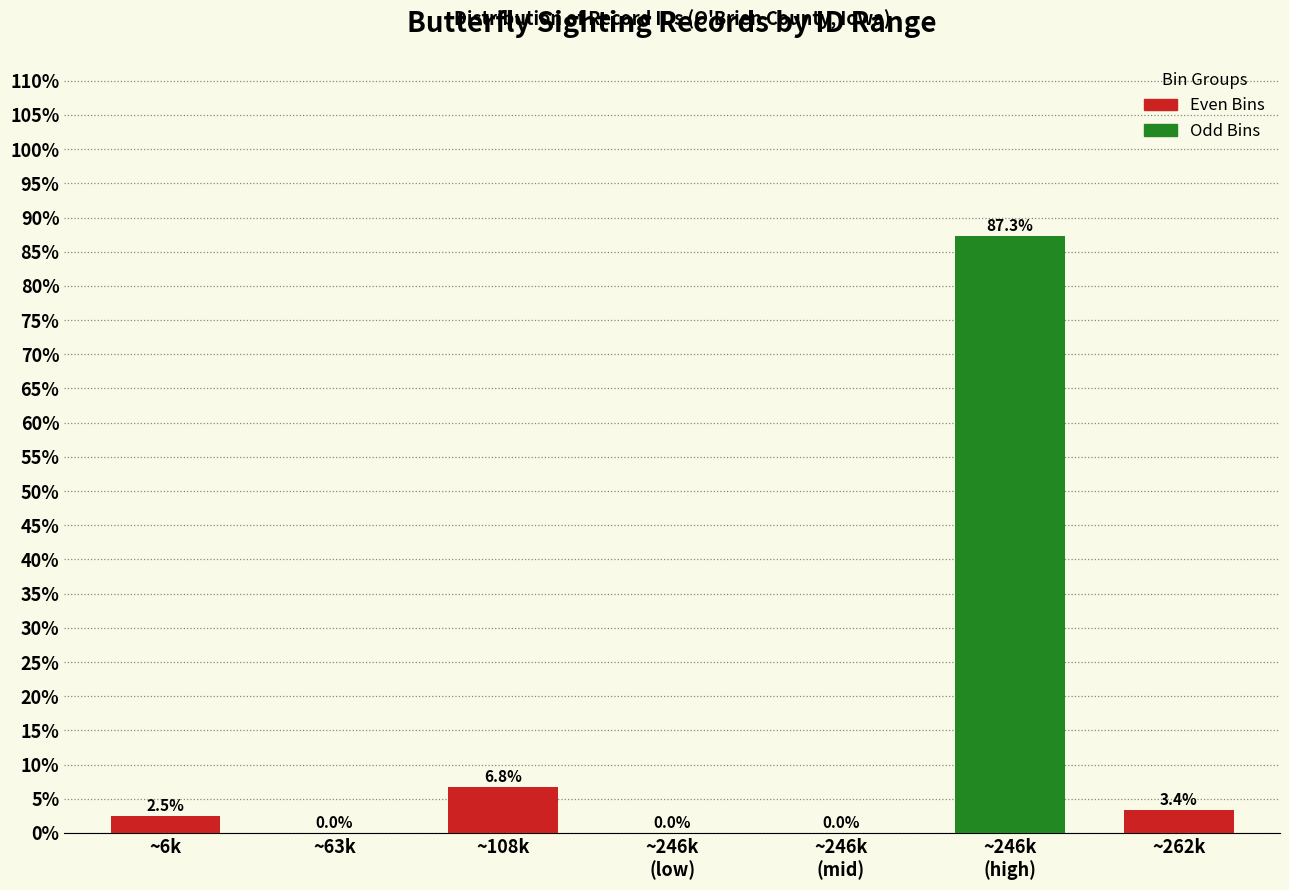

Which has a higher value, ~108k or ~262k?

~108k